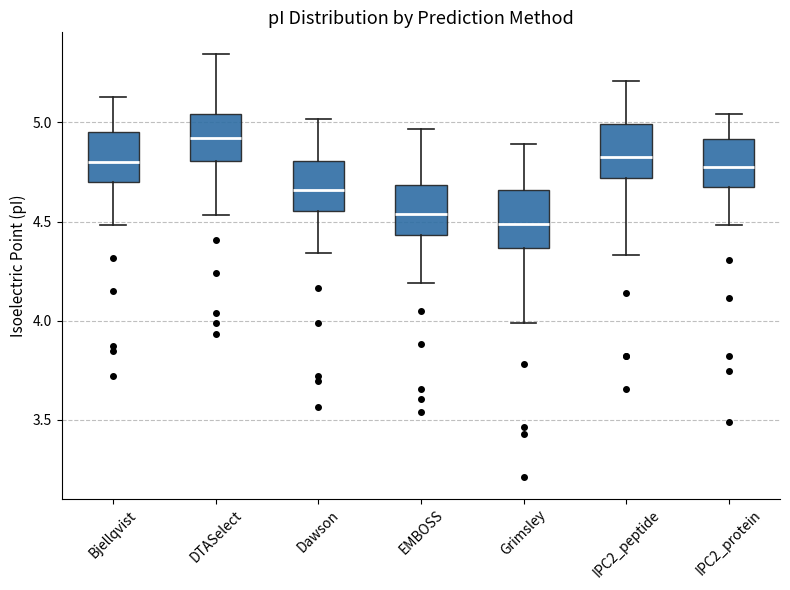

Reading left to right, read every box against the y-axis: the position of its median line, the range the box covers, and the ends of its whiskers. The values are not printed on the chart, so give them approximately, as read against the axis.

Bjellqvist: median 4.80, box 4.70 to 4.95, whiskers 4.50 to 5.15
DTASelect: median 4.90, box 4.80 to 5.05, whiskers 4.55 to 5.35
Dawson: median 4.65, box 4.55 to 4.80, whiskers 4.35 to 5.00
EMBOSS: median 4.55, box 4.45 to 4.70, whiskers 4.20 to 4.95
Grimsley: median 4.50, box 4.35 to 4.65, whiskers 4.00 to 4.90
IPC2_peptide: median 4.85, box 4.70 to 5.00, whiskers 4.35 to 5.20
IPC2_protein: median 4.75, box 4.65 to 4.90, whiskers 4.50 to 5.05